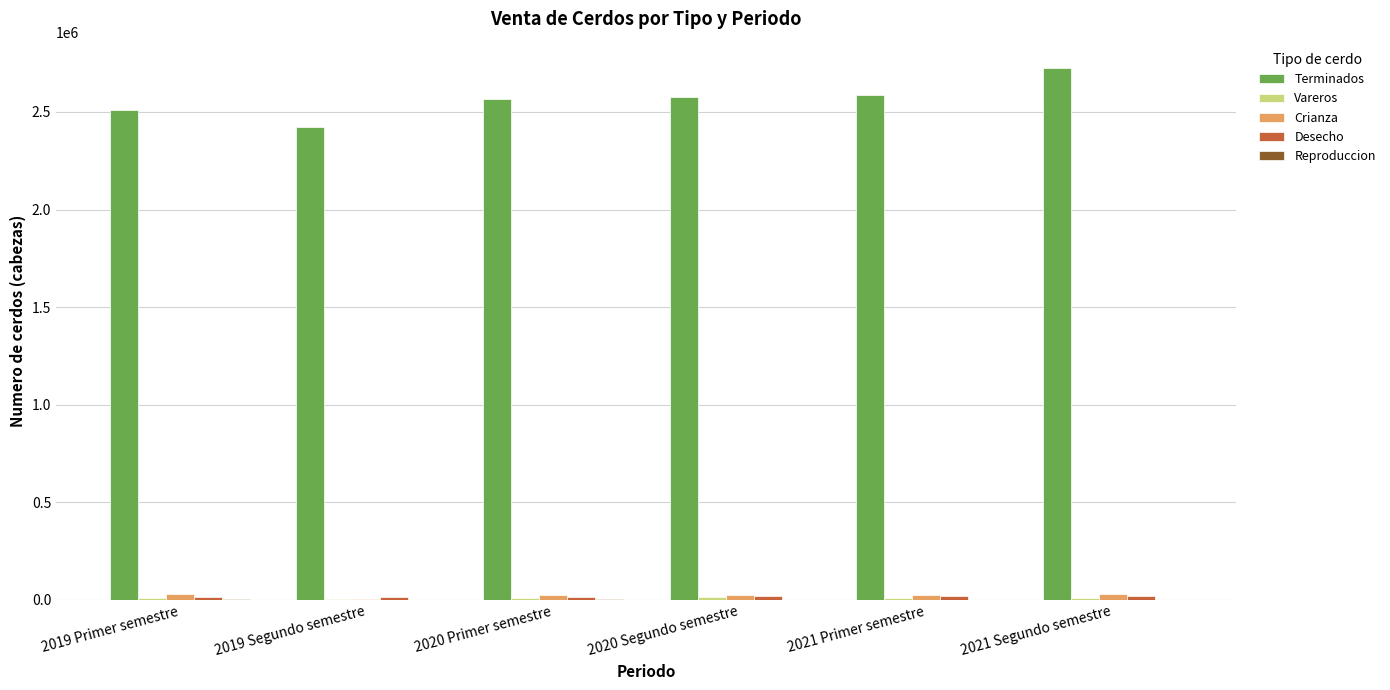

Which series has the largest total across all categories?

Terminados